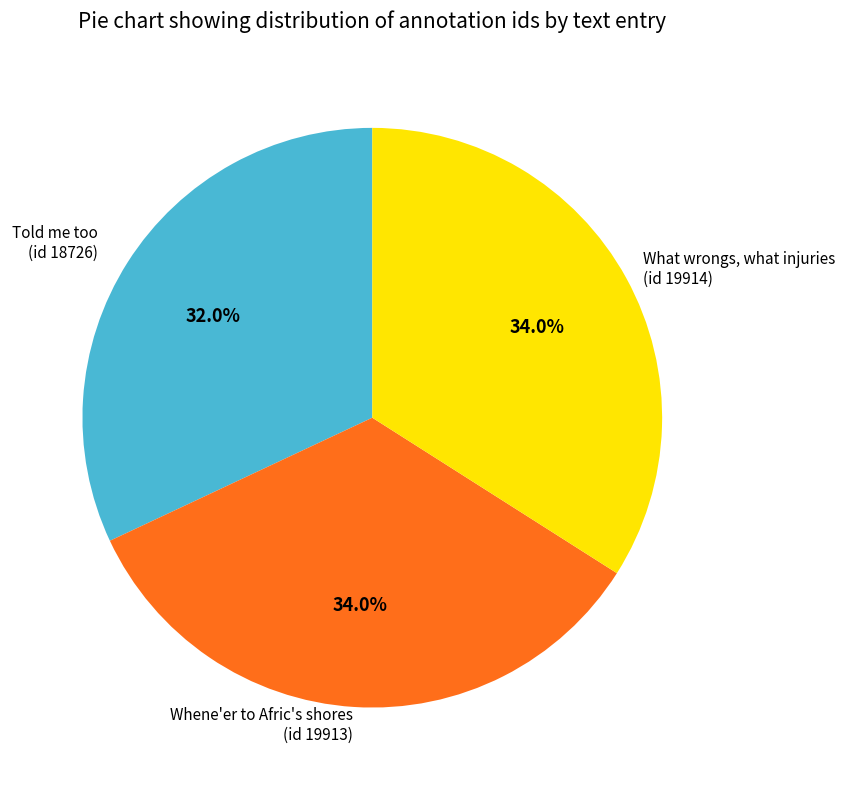

Is there a majority slice in this chart?

No